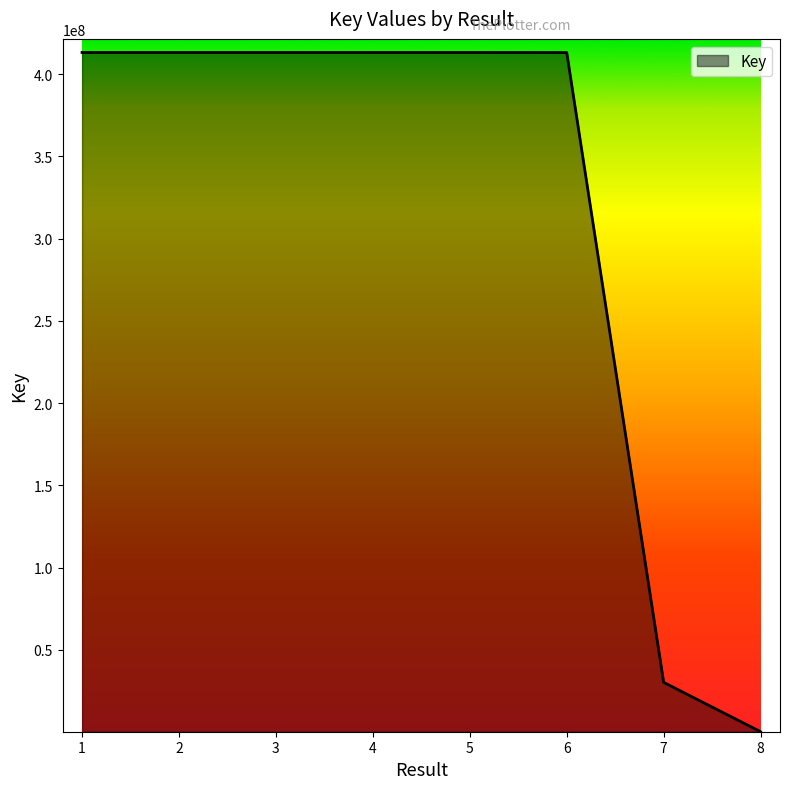

Count the number of data series in this chart.

1